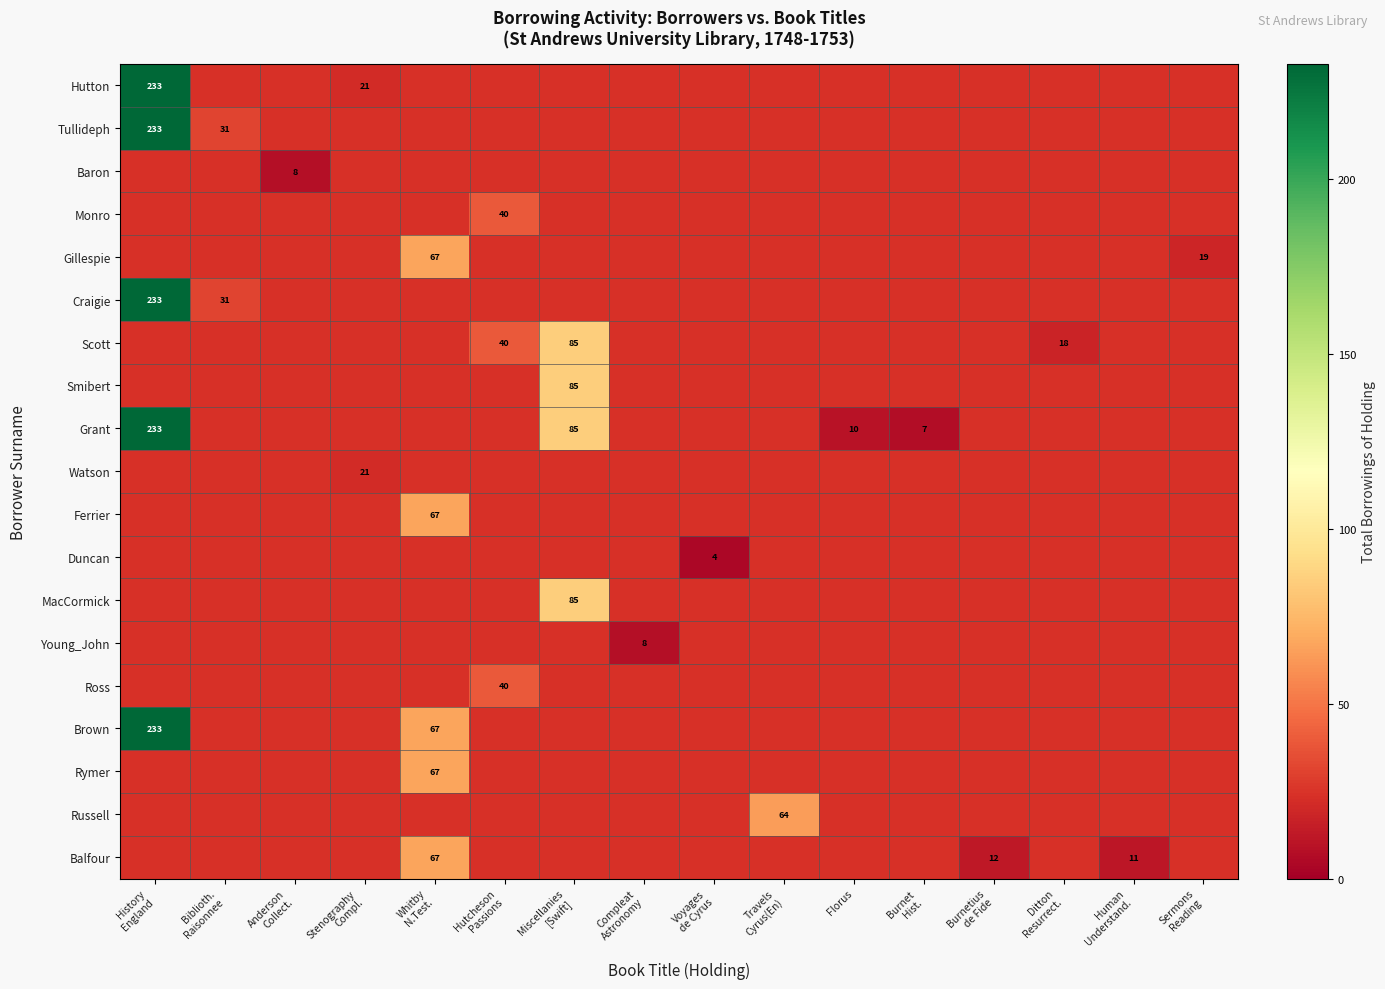

What is the difference between the maximum and minimum values in the Grant series?

226.0